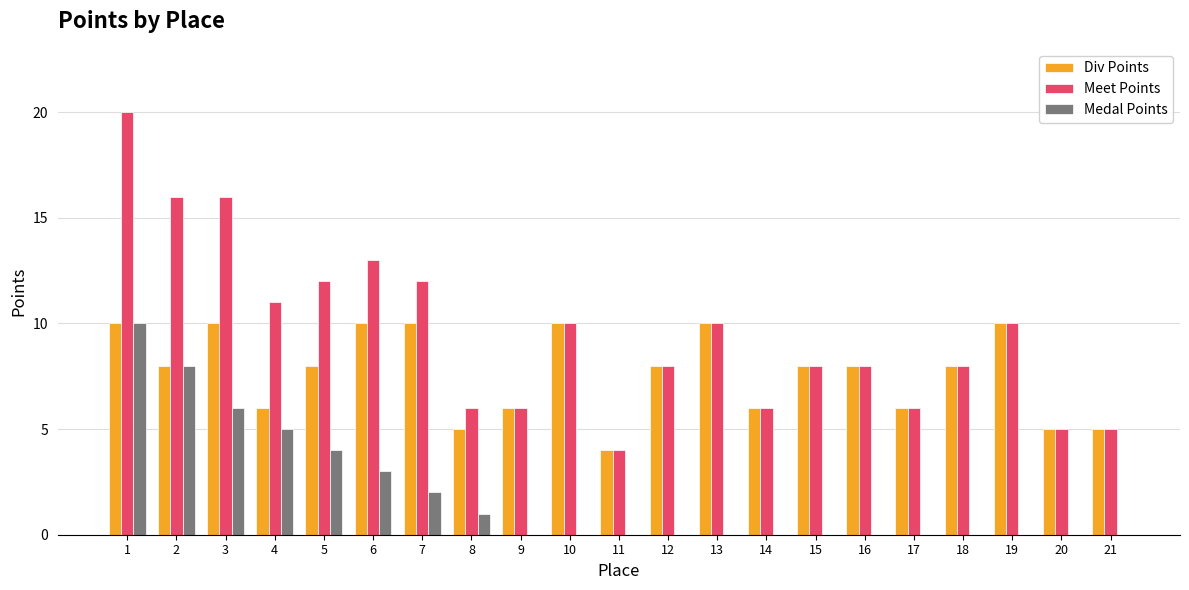

Which series has the widest spread of values?

Meet Points